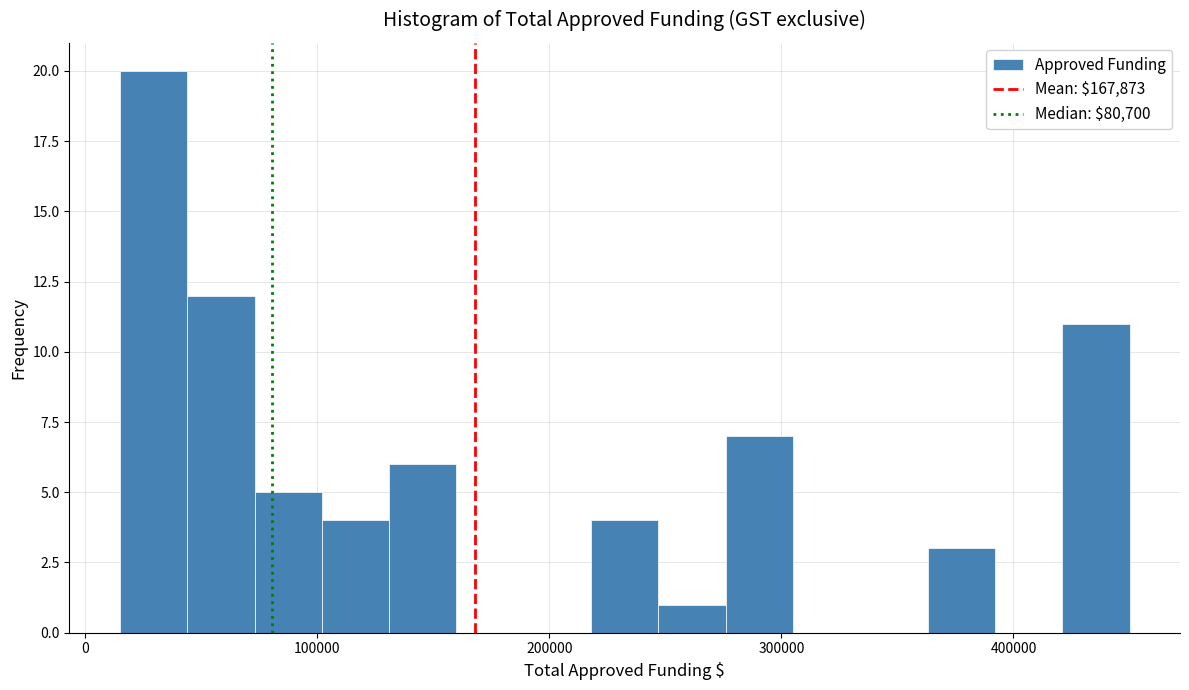

Read against the x-axis, roughly where is the centre of the tallest bar?

30000